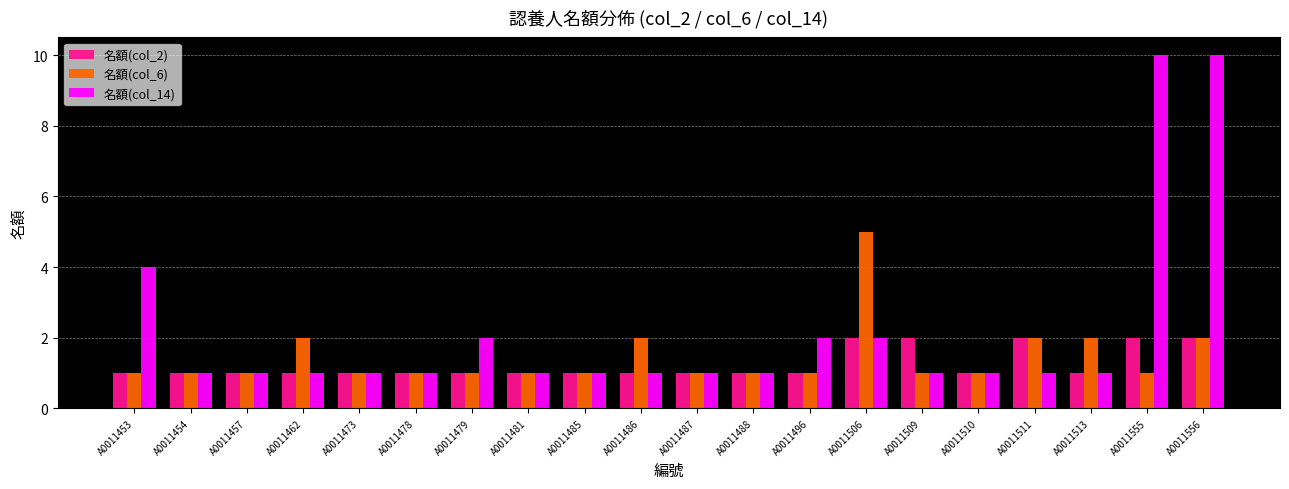

Read the 名額(col_6) value at A0011555.

1